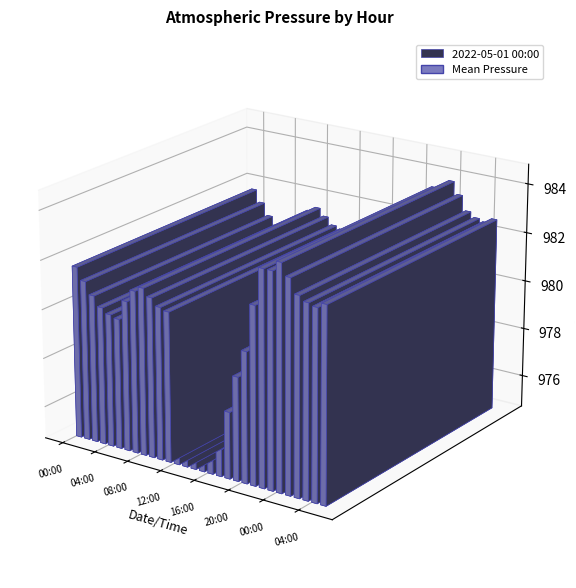

List the labels in order of value, smallest first.

2022-05-01 20:00, 2022-05-01 19:00, 2022-05-01 05:00, 2022-05-01 21:00, 2022-05-01 18:00, 2022-05-01 04:00, 2022-05-01 06:00, 2022-05-02 05:00, 2022-05-01 00:00, 2022-05-01 11:00, 2022-05-01 22:00, 2022-05-01 17:00, 2022-05-01 10:00, 2022-05-02 04:00, 2022-05-01 23:00, 2022-05-01 03:00, 2022-05-01 12:00, 2022-05-01 07:00, 2022-05-02 03:00, 2022-05-01 16:00, 2022-05-01 09:00, 2022-05-01 01:00, 2022-05-01 08:00, 2022-05-02 02:00, 2022-05-02 00:00, 2022-05-01 13:00, 2022-05-01 15:00, 2022-05-01 02:00, 2022-05-02 01:00, 2022-05-01 14:00